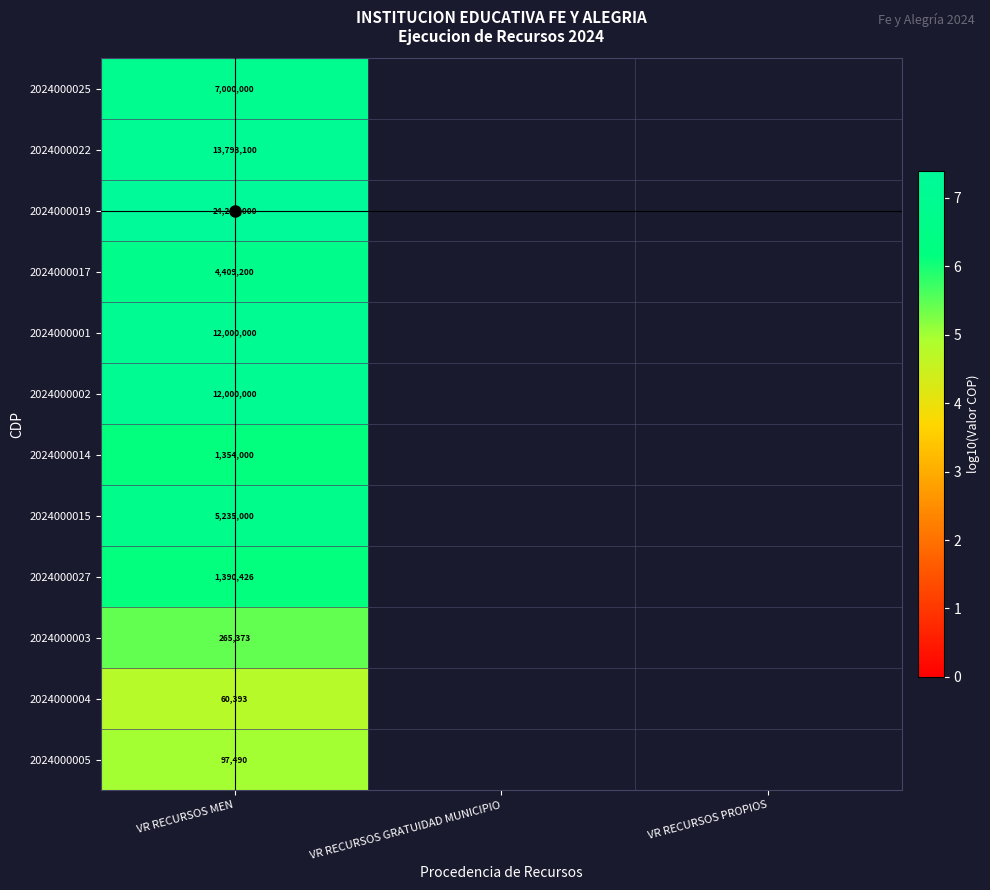

The 2024000027 series shows 6.1 at VR RECURSOS MEN. True or false?

True